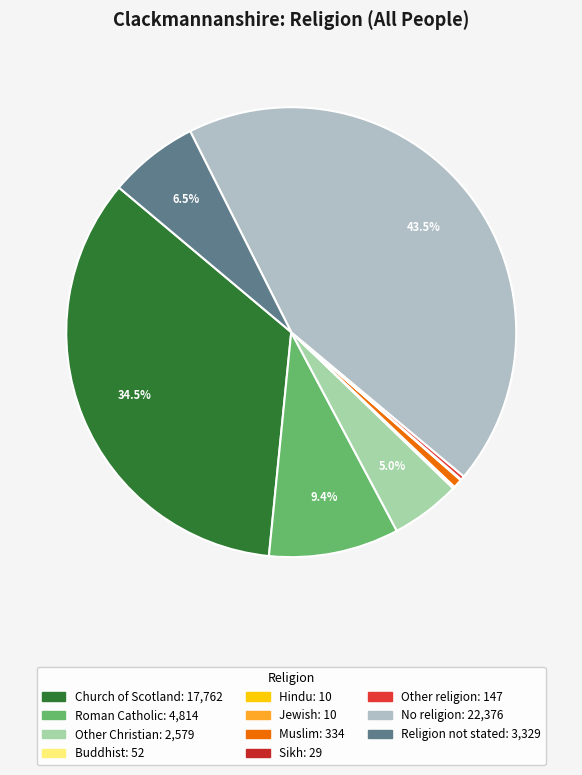

Between No religion and Jewish, which is larger?

No religion